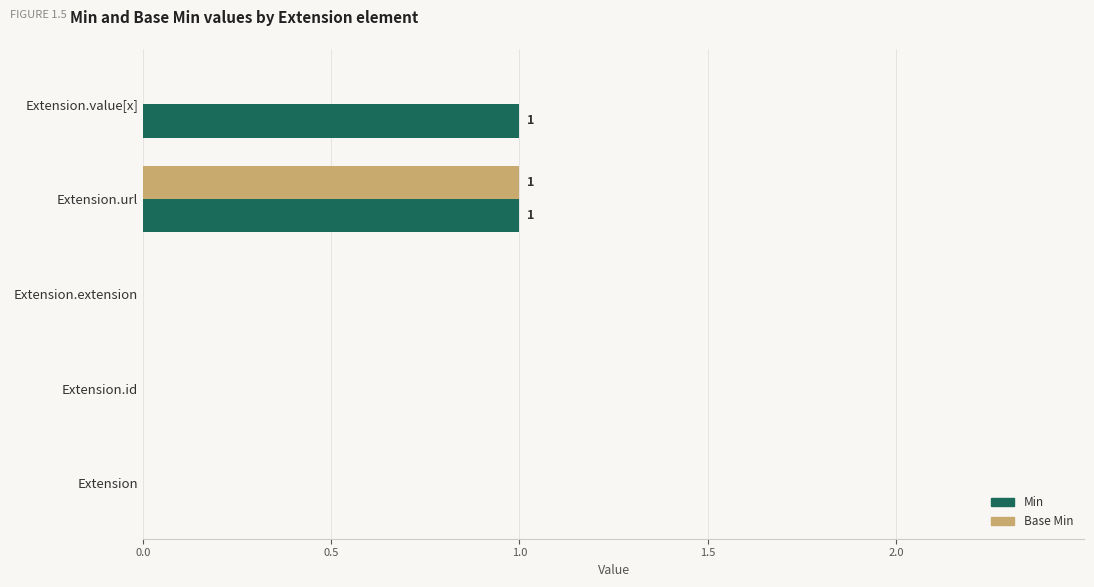

What is the maximum value shown in the chart?

1